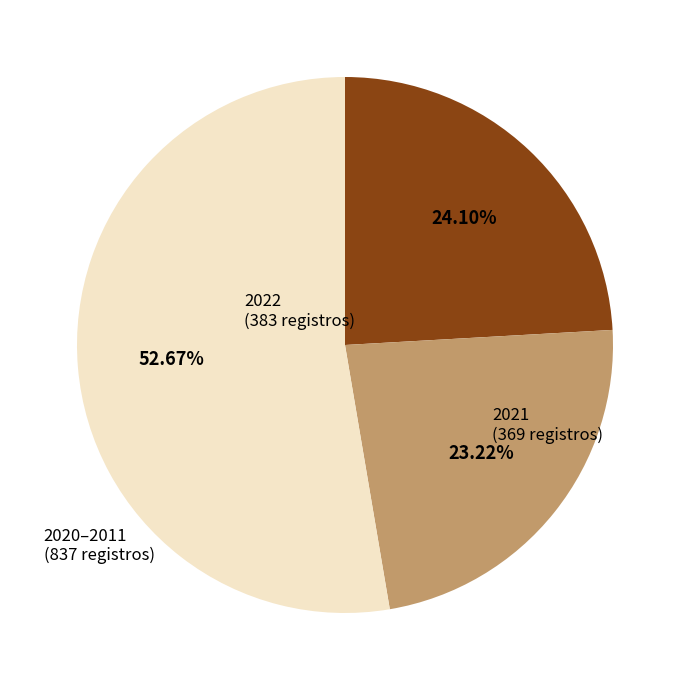

Rank the categories by value from lowest to highest.

2021, 2022, 2020–2011